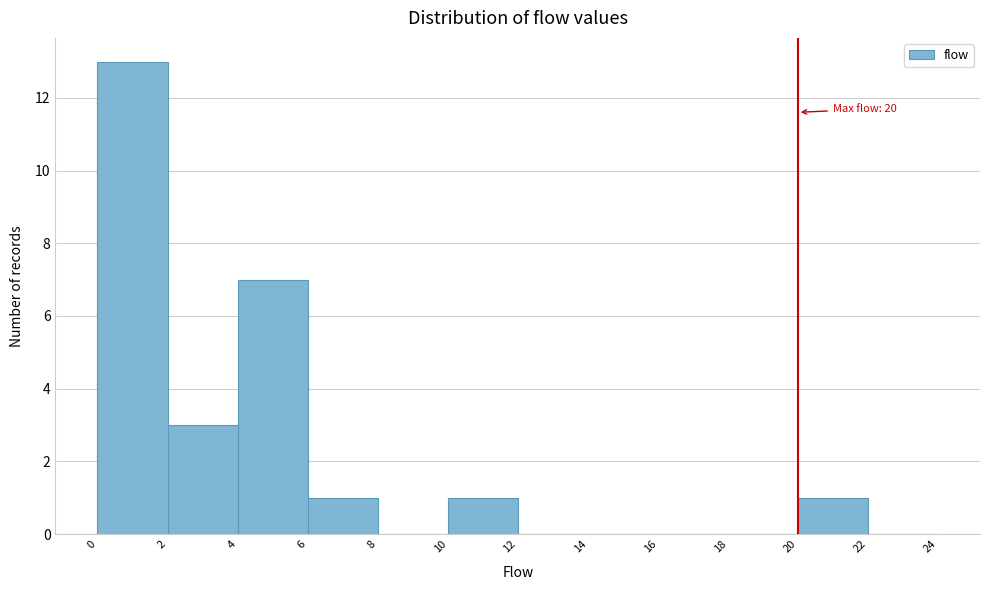

Over which range of the x-axis is the bar tallest?

0 to 2